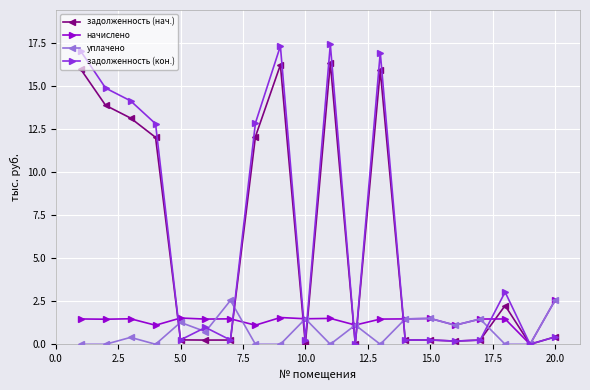

What is the greatest value displayed?

17.4